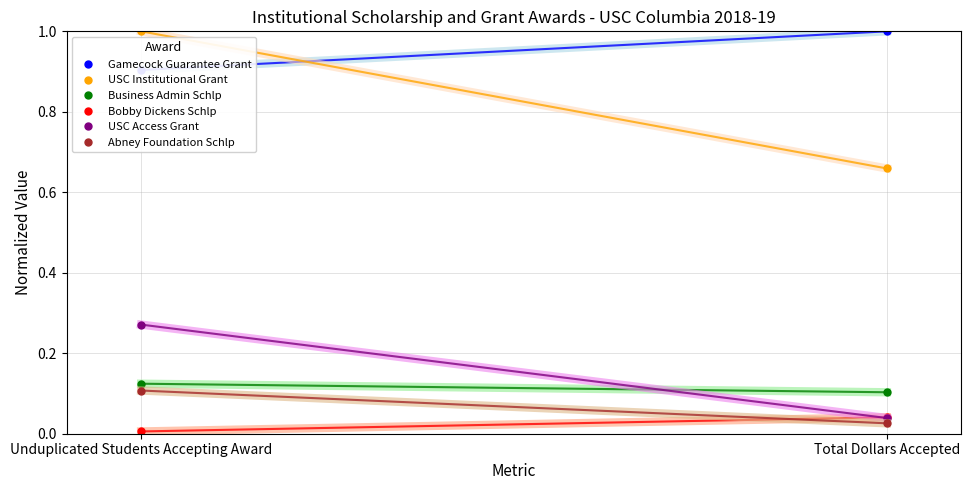

What is the minimum value for Gamecock Guarantee Grant?

0.9